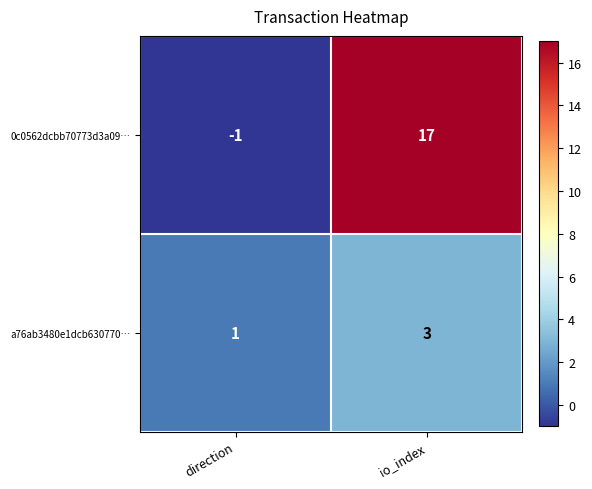

How many data points does each series have?

2